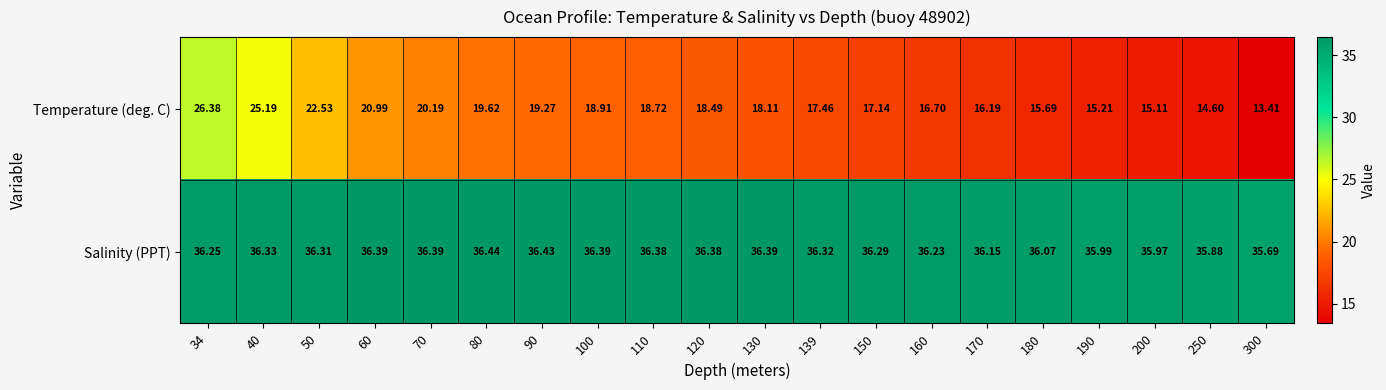

Is the value of Temperature (deg. C) at 170 greater than the value of Salinity (PPT) at 100?

No